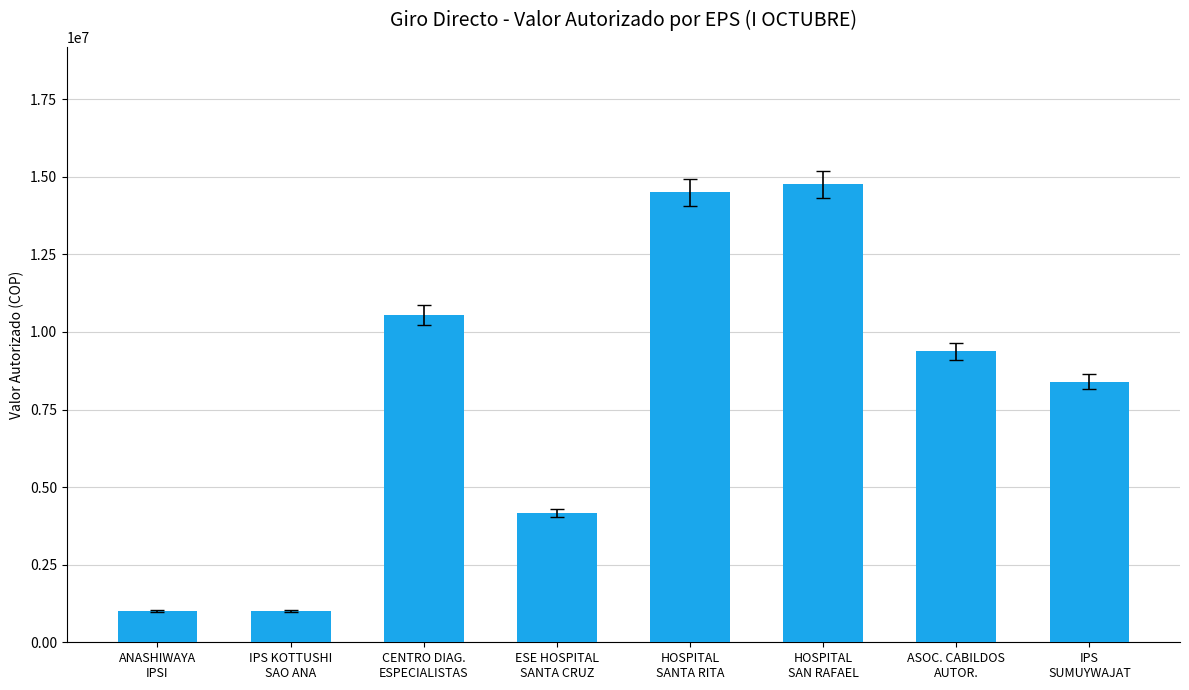

What is the value of the 1st bar from the left?

1000643